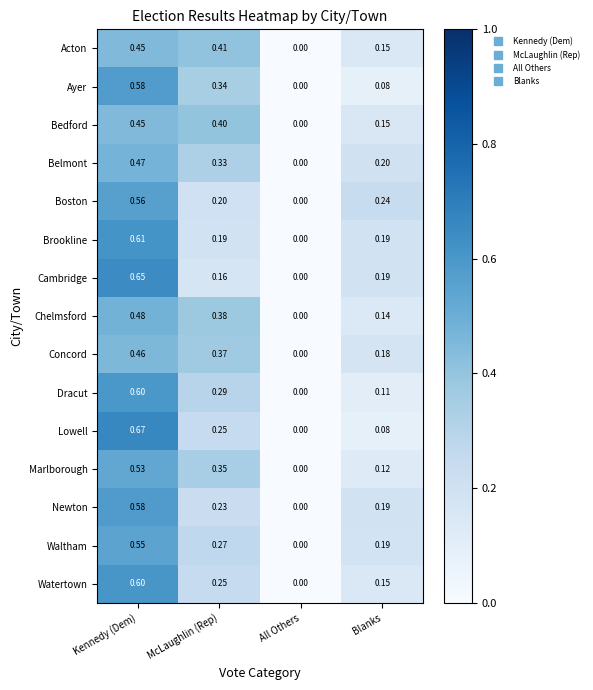

At which label is Chelmsford closest to 0?

All Others